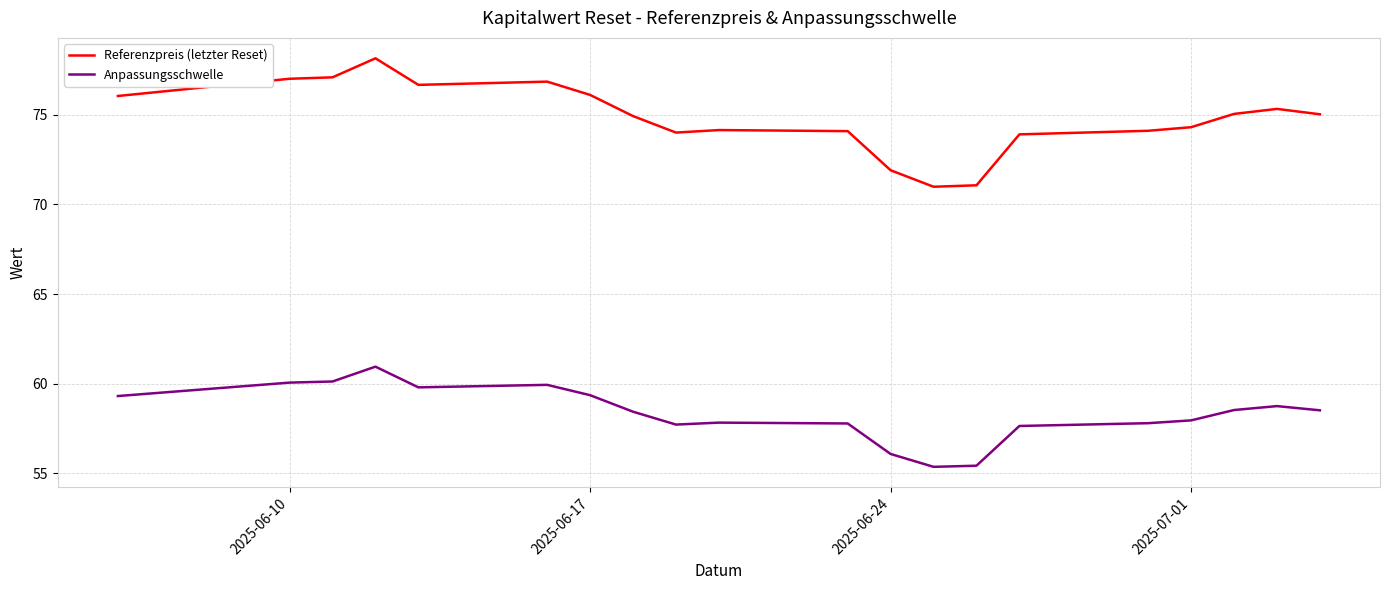

Which series has the largest range (max minus min)?

Referenzpreis (letzter Reset)